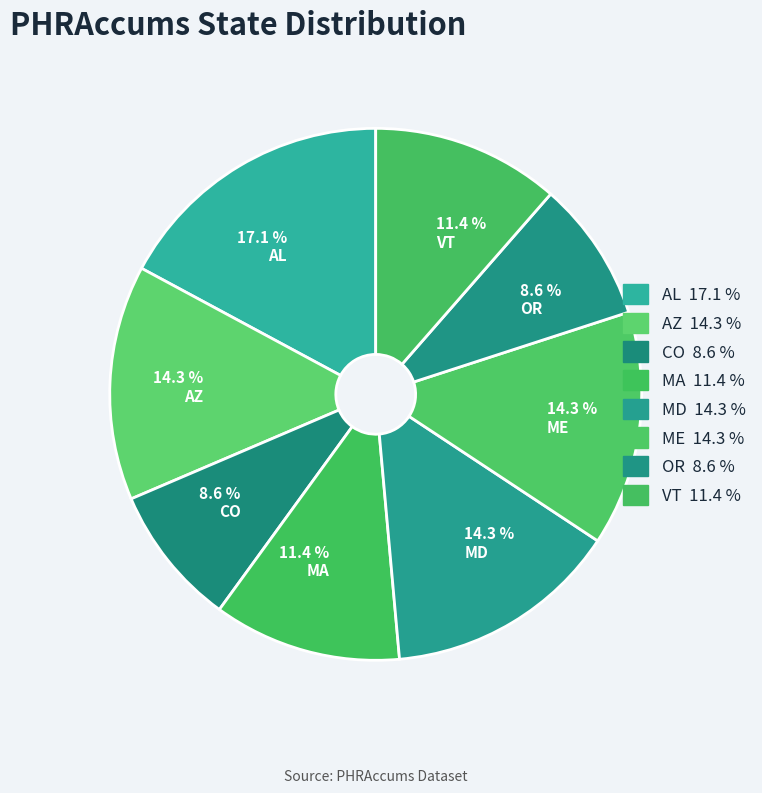

True or false: CO accounts for 9% of the total.

True